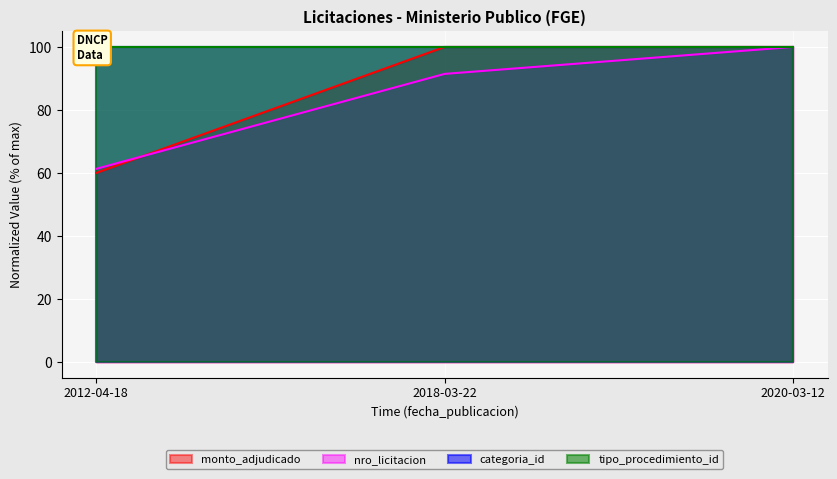

What is the value of the nro_licitacion point at the 1st from the left?

61.3